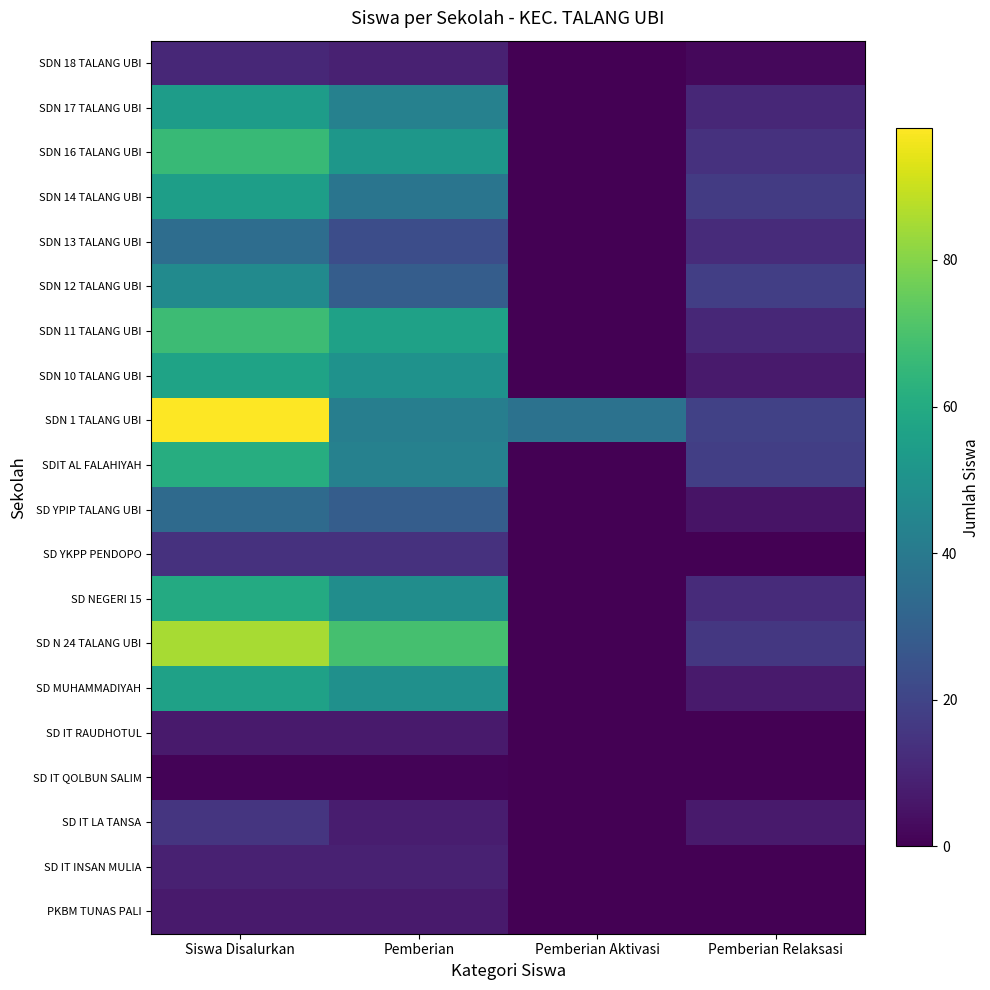

Reading right to left, extract all data points from this chart.

PKBM TUNAS PALI: Pemberian Relaksasi=0	Pemberian Aktivasi=0	Pemberian=7	Siswa Disalurkan=7
SD IT INSAN MULIA: Pemberian Relaksasi=0	Pemberian Aktivasi=0	Pemberian=9	Siswa Disalurkan=9
SD IT LA TANSA: Pemberian Relaksasi=7	Pemberian Aktivasi=0	Pemberian=8	Siswa Disalurkan=15
SD IT QOLBUN SALIM: Pemberian Relaksasi=0	Pemberian Aktivasi=0	Pemberian=1	Siswa Disalurkan=1
SD IT RAUDHOTUL: Pemberian Relaksasi=0	Pemberian Aktivasi=0	Pemberian=7	Siswa Disalurkan=7
SD MUHAMMADIYAH: Pemberian Relaksasi=7	Pemberian Aktivasi=0	Pemberian=49	Siswa Disalurkan=56
SD N 24 TALANG UBI: Pemberian Relaksasi=16	Pemberian Aktivasi=0	Pemberian=69	Siswa Disalurkan=85
SD NEGERI 15: Pemberian Relaksasi=12	Pemberian Aktivasi=0	Pemberian=48	Siswa Disalurkan=60
SD YKPP PENDOPO: Pemberian Relaksasi=0	Pemberian Aktivasi=0	Pemberian=14	Siswa Disalurkan=14
SD YPIP TALANG UBI: Pemberian Relaksasi=5	Pemberian Aktivasi=0	Pemberian=29	Siswa Disalurkan=34
SDIT AL FALAHIYAH: Pemberian Relaksasi=18	Pemberian Aktivasi=0	Pemberian=43	Siswa Disalurkan=61
SDN 1 TALANG UBI: Pemberian Relaksasi=19	Pemberian Aktivasi=37	Pemberian=42	Siswa Disalurkan=98
SDN 10 TALANG UBI: Pemberian Relaksasi=7	Pemberian Aktivasi=0	Pemberian=50	Siswa Disalurkan=57
SDN 11 TALANG UBI: Pemberian Relaksasi=11	Pemberian Aktivasi=0	Pemberian=56	Siswa Disalurkan=67
SDN 12 TALANG UBI: Pemberian Relaksasi=18	Pemberian Aktivasi=0	Pemberian=29	Siswa Disalurkan=47
SDN 13 TALANG UBI: Pemberian Relaksasi=12	Pemberian Aktivasi=0	Pemberian=23	Siswa Disalurkan=35
SDN 14 TALANG UBI: Pemberian Relaksasi=17	Pemberian Aktivasi=0	Pemberian=38	Siswa Disalurkan=55
SDN 16 TALANG UBI: Pemberian Relaksasi=14	Pemberian Aktivasi=0	Pemberian=52	Siswa Disalurkan=66
SDN 17 TALANG UBI: Pemberian Relaksasi=11	Pemberian Aktivasi=0	Pemberian=43	Siswa Disalurkan=54
SDN 18 TALANG UBI: Pemberian Relaksasi=2	Pemberian Aktivasi=0	Pemberian=9	Siswa Disalurkan=11